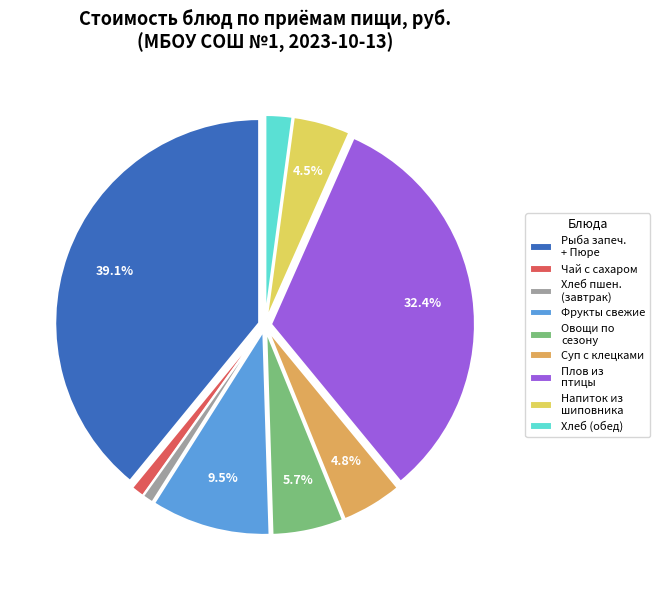

Does Напиток из шиповника represent more than half of the total?

No